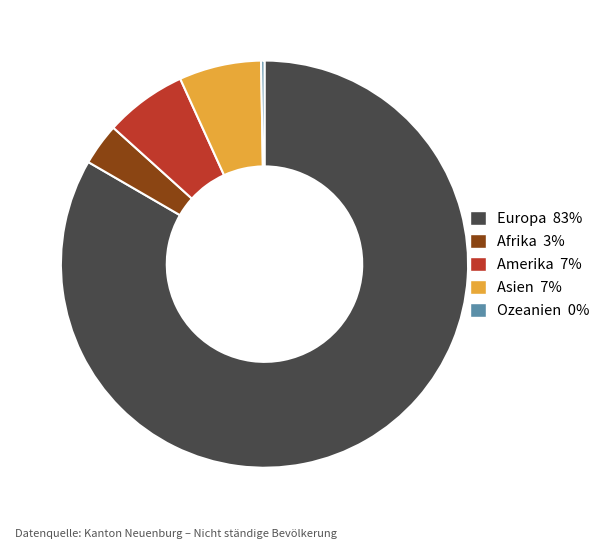

Do Asien and Afrika together represent more than half of the pie?

No